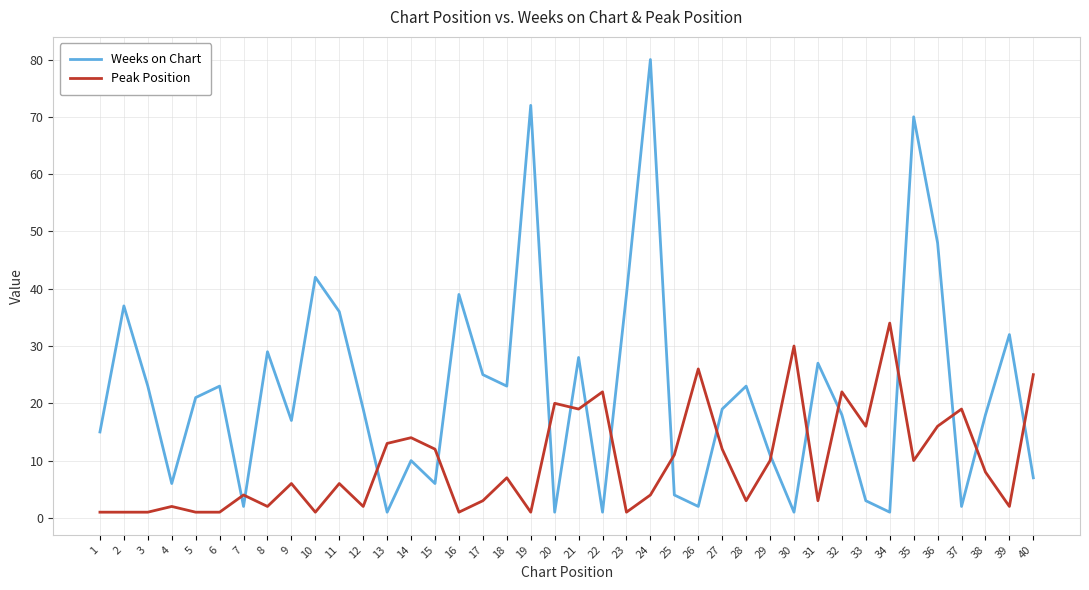

Which series has the largest total across all categories?

Weeks on Chart